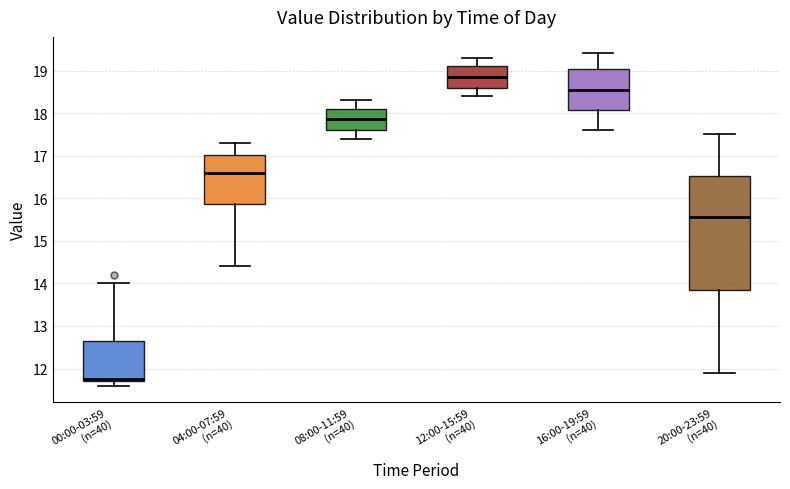

Reading left to right, transcribe this box plot: for each box, give where its median line is, the range the box spans, and where its two whiskers end, as read against the y-axis. The values are not printed on the chart, so give them approximately, as read against the axis.

00:00-03:59 (n=40): median 11.8, box 11.7 to 12.7, whiskers 11.6 to 14.0
04:00-07:59 (n=40): median 16.6, box 15.9 to 17.0, whiskers 14.4 to 17.3
08:00-11:59 (n=40): median 17.9, box 17.6 to 18.1, whiskers 17.4 to 18.3
12:00-15:59 (n=40): median 18.9, box 18.6 to 19.1, whiskers 18.4 to 19.3
16:00-19:59 (n=40): median 18.6, box 18.1 to 19.0, whiskers 17.6 to 19.4
20:00-23:59 (n=40): median 15.6, box 13.9 to 16.5, whiskers 11.9 to 17.5